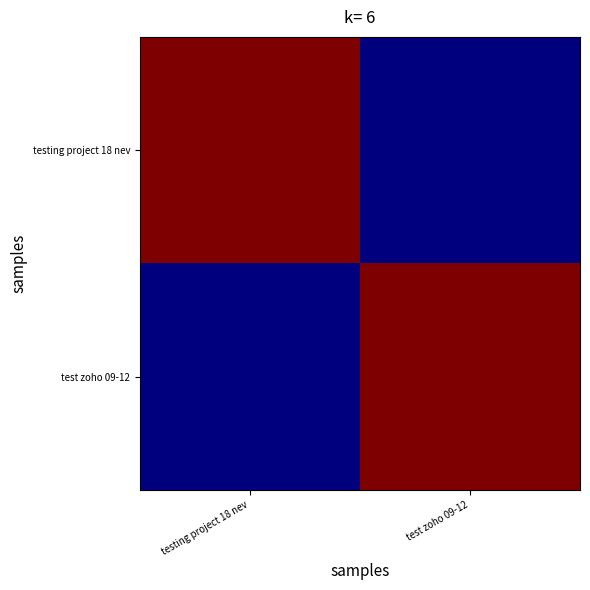

Reading left to right, transcribe all the data shown in this chart.

testing project 18 nev: testing project 18 nev=1	test zoho 09-12=0
test zoho 09-12: testing project 18 nev=0	test zoho 09-12=1